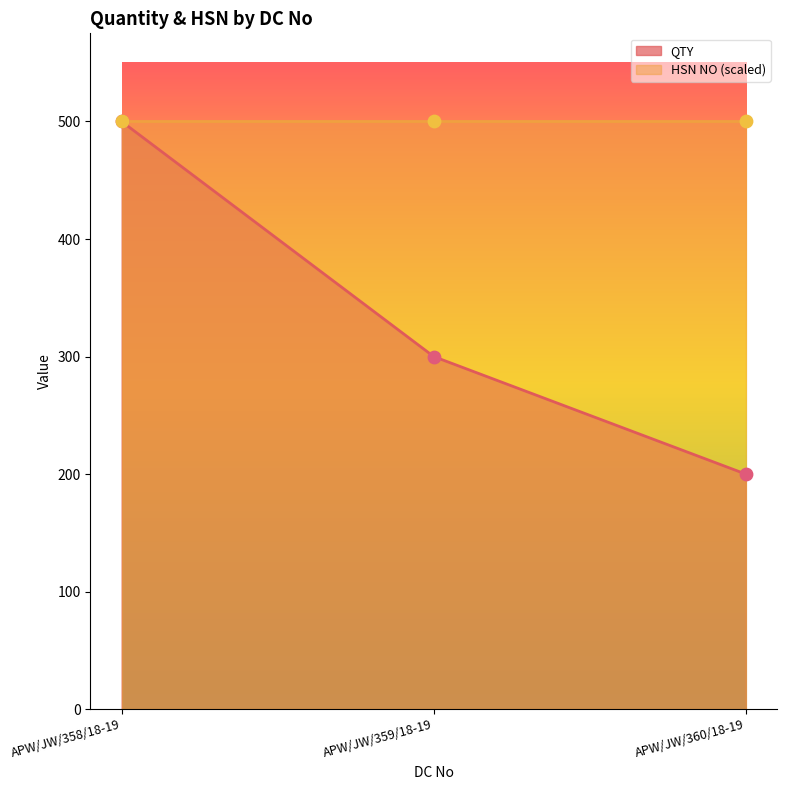

Between APW/JW/360/18-19 and APW/JW/359/18-19, which is larger?

APW/JW/359/18-19